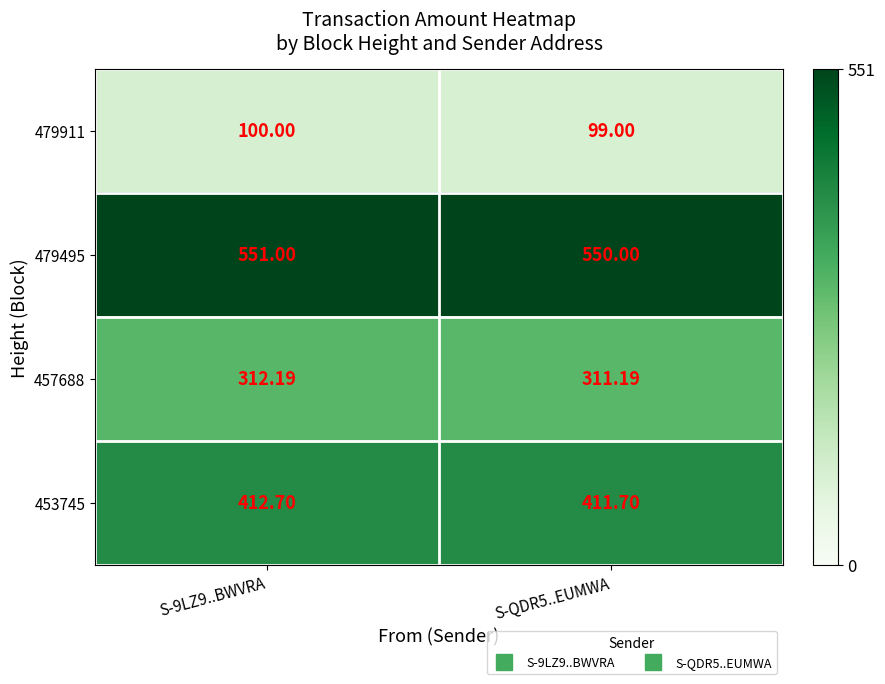

Is the value of 457688 at S-9LZ9..BWVRA greater than the value of 453745 at S-9LZ9..BWVRA?

No